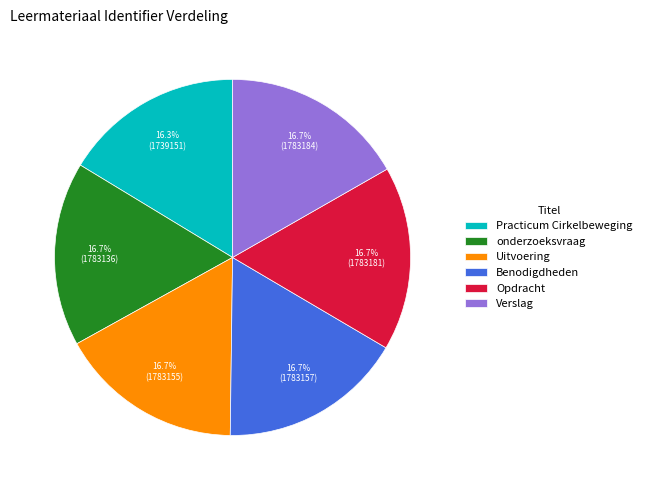

How many slices are in this pie chart?

6